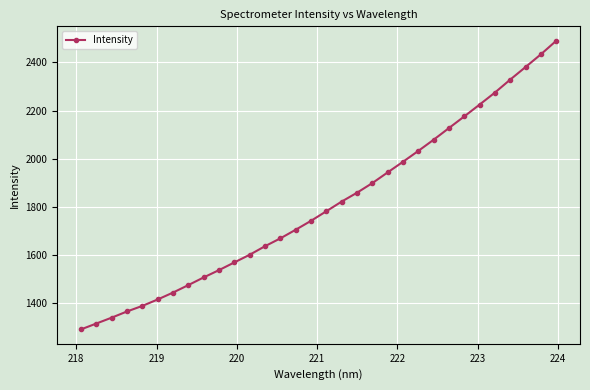

Reading right to left, extract all data points from this chart.

2489.3	2433.2	2380.5	2328.5	2274.6	2224.8	2175.8	2127.5	2079.1	2032.7	1987.6	1943.6	1899.2	1859.2	1822.5	1782.5	1742.7	1705.7	1669.9	1637.4	1602.0	1570.1	1538.2	1507.9	1476.1	1445.0	1416.3	1389.7	1366.6	1340.9	1316.5	1292.2